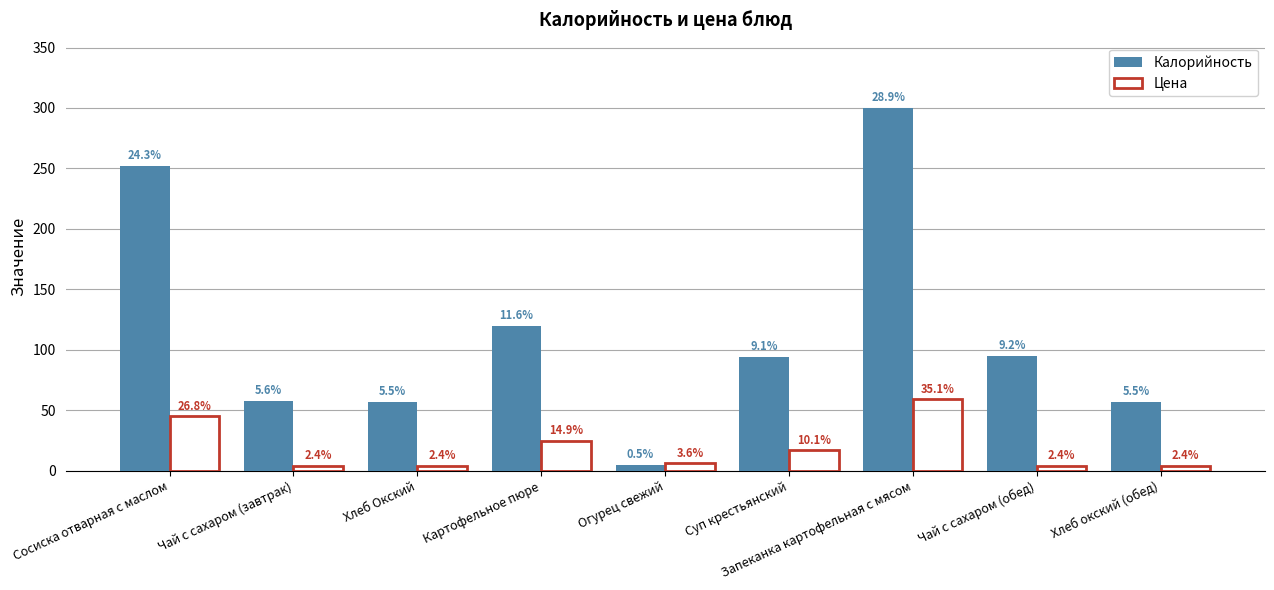

How many bars are there in total?

18